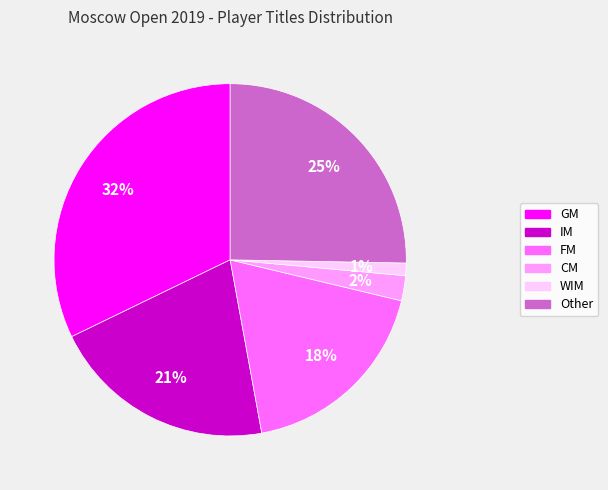

Which slice is the smallest?

WIM